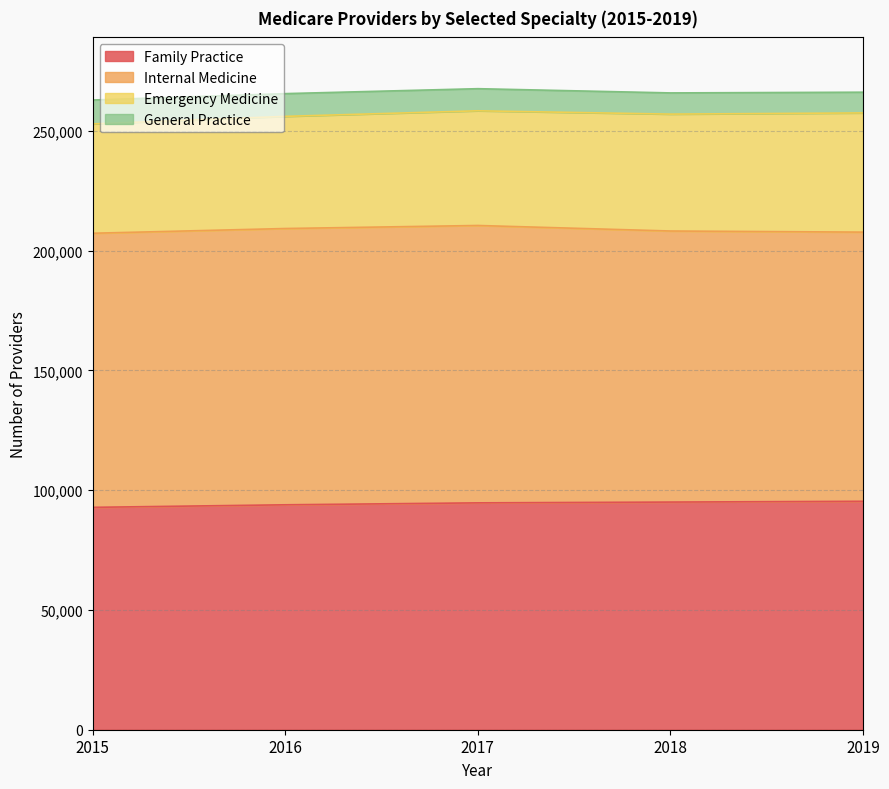

What is the spread (max minus min) of values at 2016?

105843